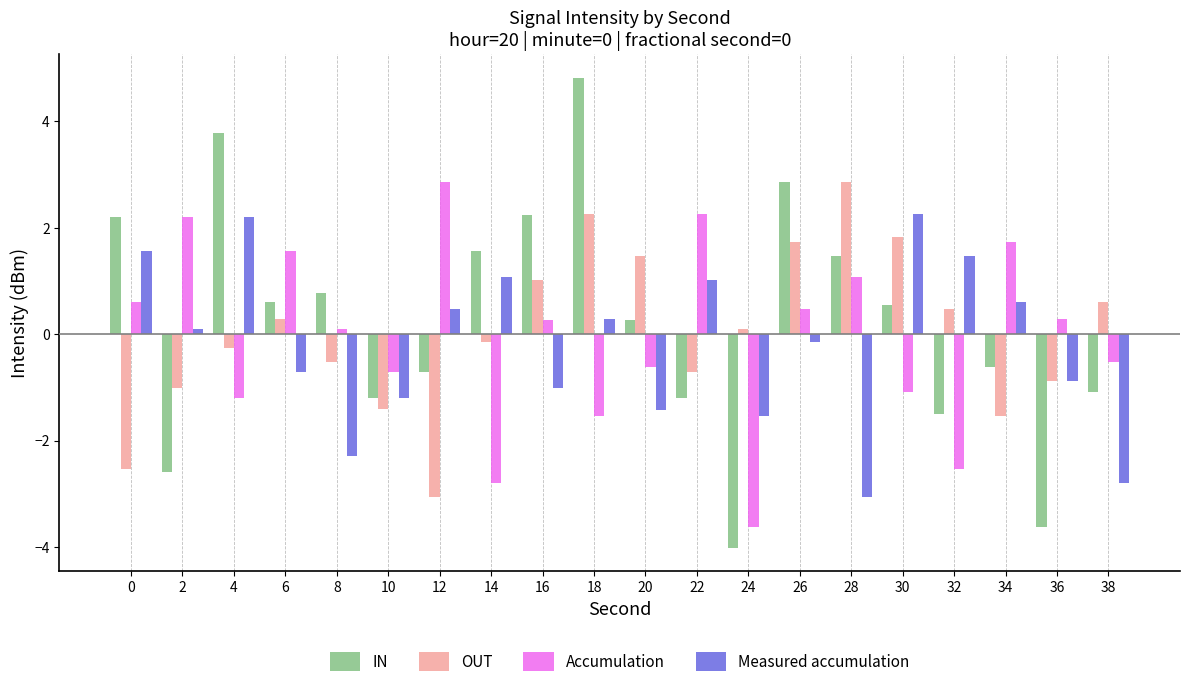

Which series has the largest total across all categories?

IN